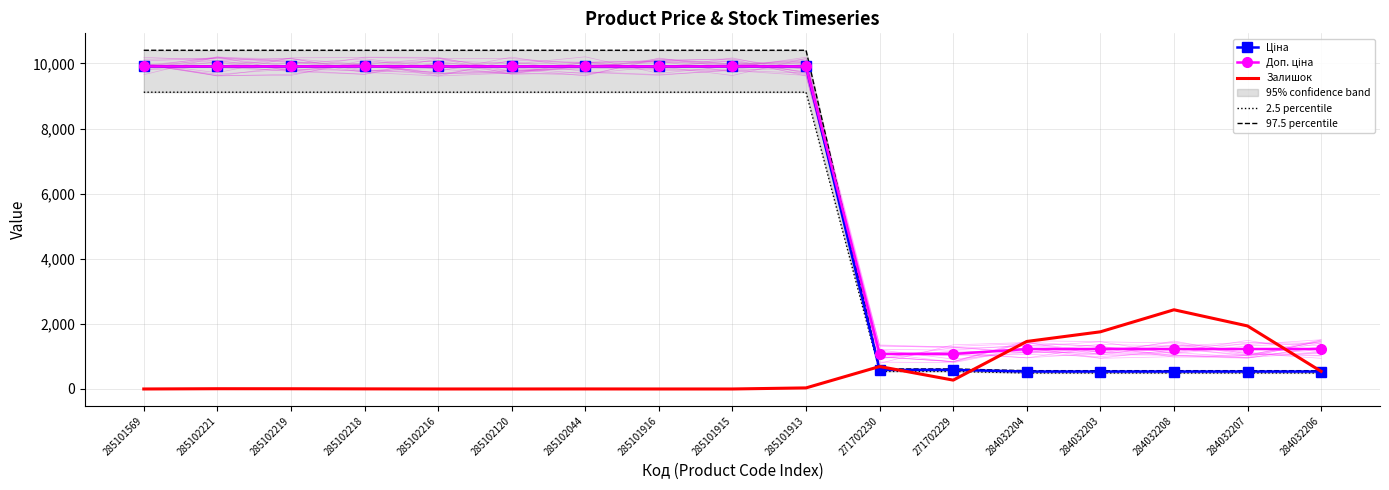

What is the lowest value of the Ціна series?

535.4